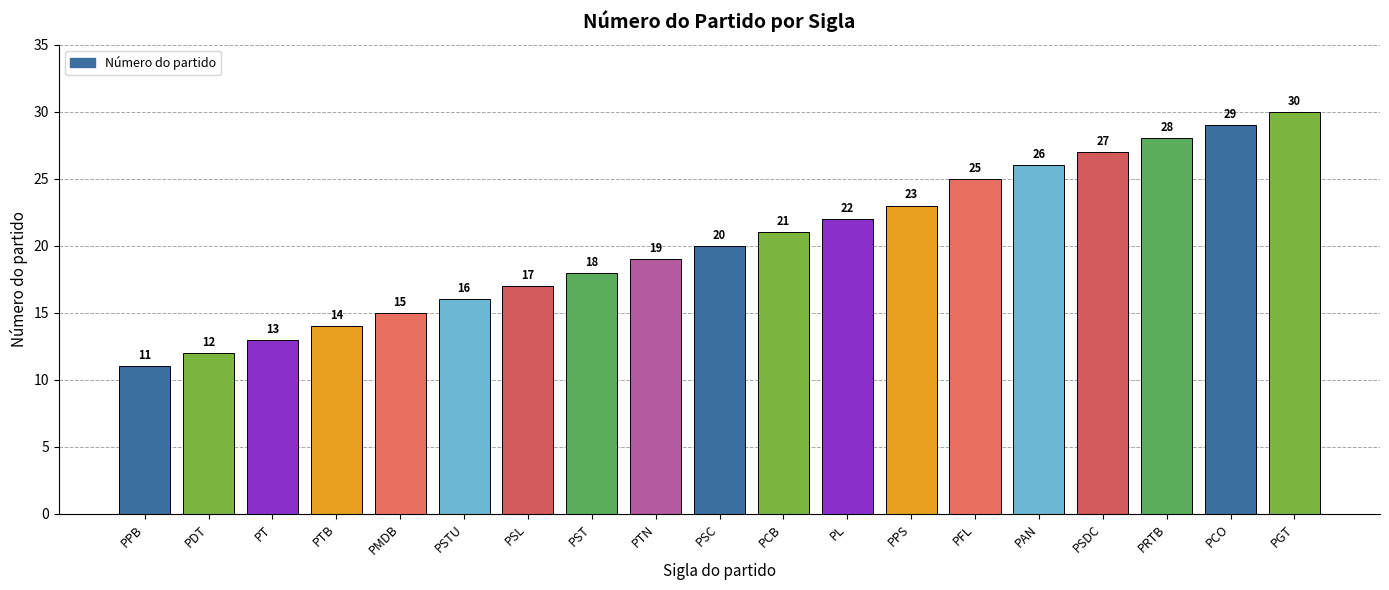

At which label is the value closest to 20?

PSC